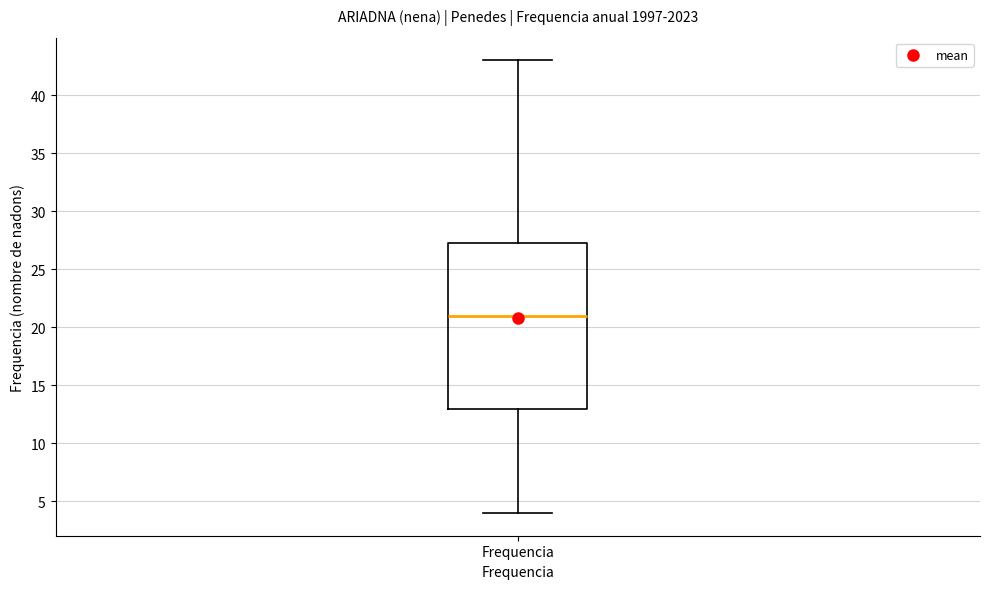

Read this box plot against the y-axis: the position of the median line, the range covered by the box, and the ends of both whiskers. The values are not printed on the chart, so give them approximately, as read against the axis.

median 21.0, box 13.0 to 27.5, whiskers 4.0 to 43.0